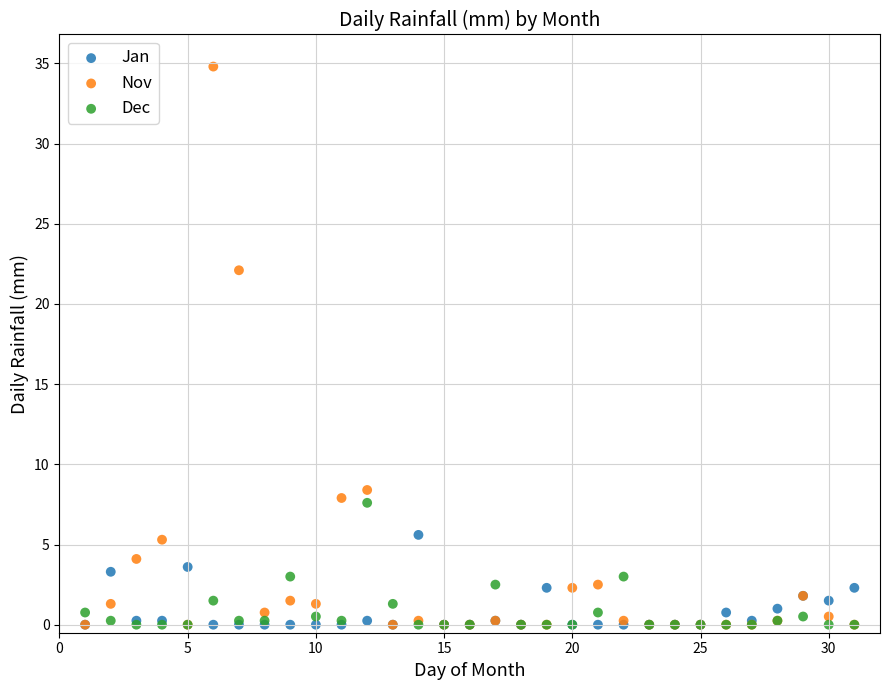

Across all series, what Y value is closest to 17?

22.1